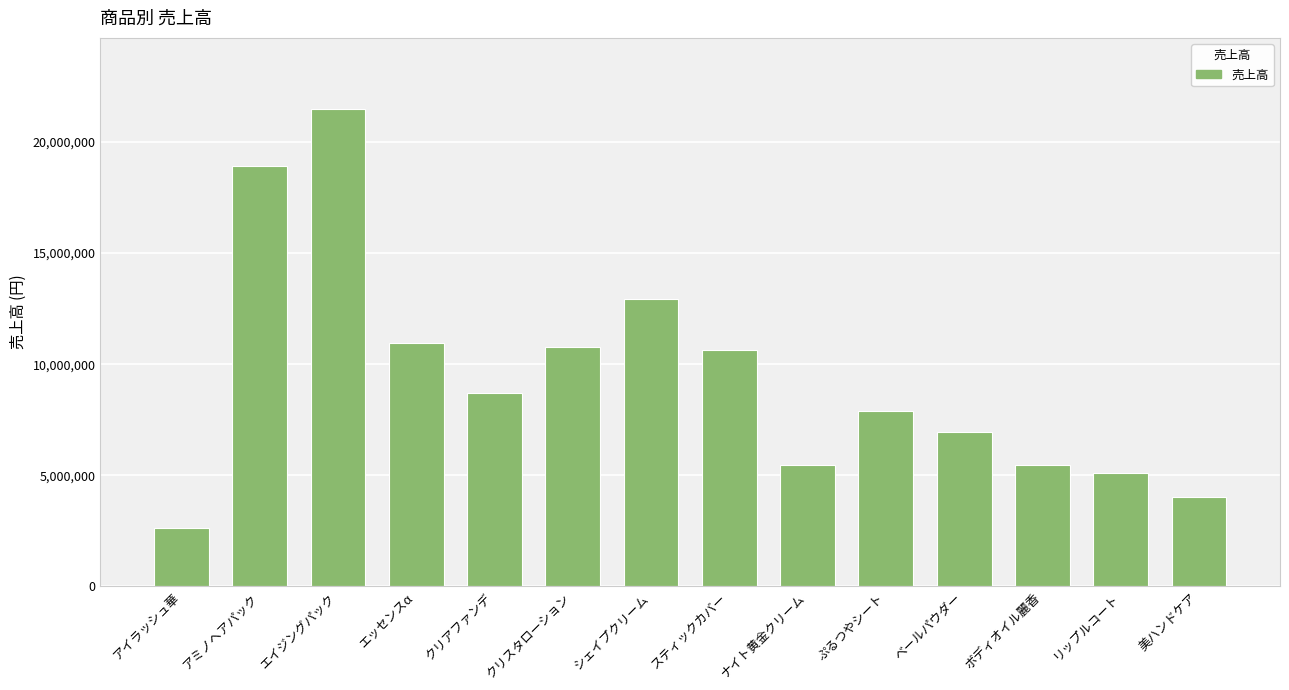

Which label corresponds to the largest value in the chart?

エイジングパック